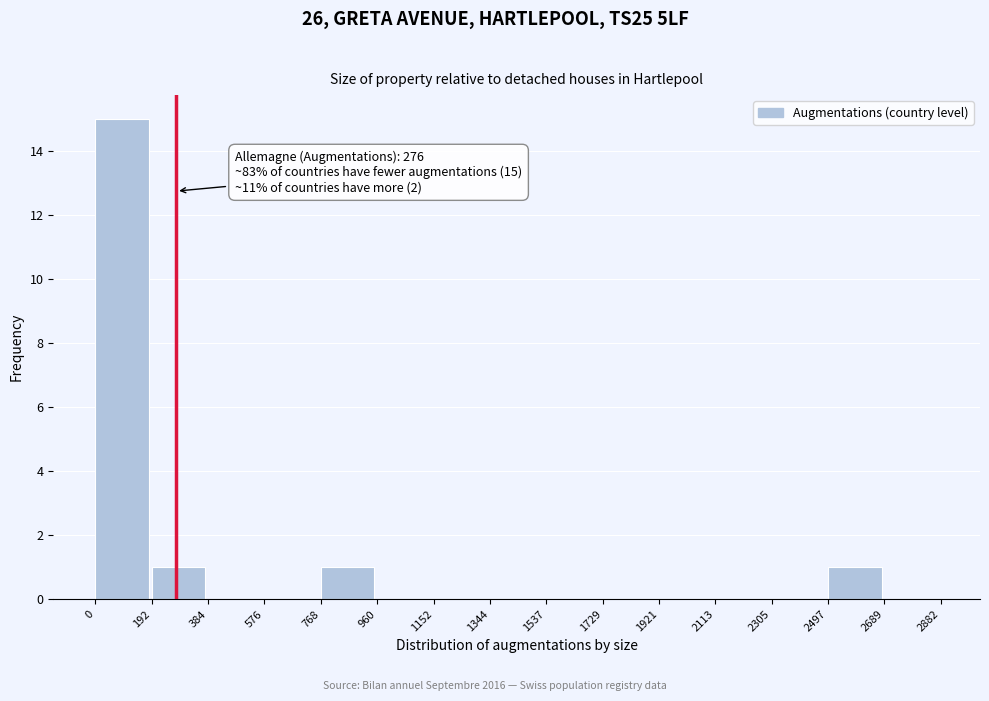

Which range on the x-axis has the tallest bar?

0 to 192